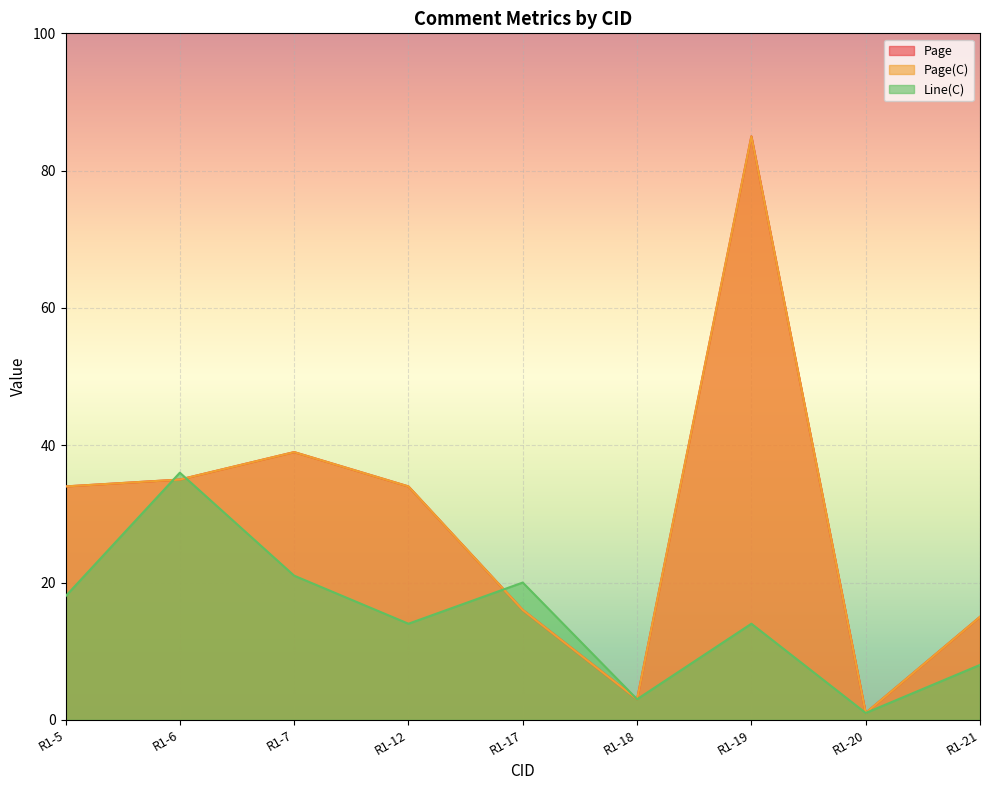

What is the value of the Page(C) point at the 9th from the left?

15